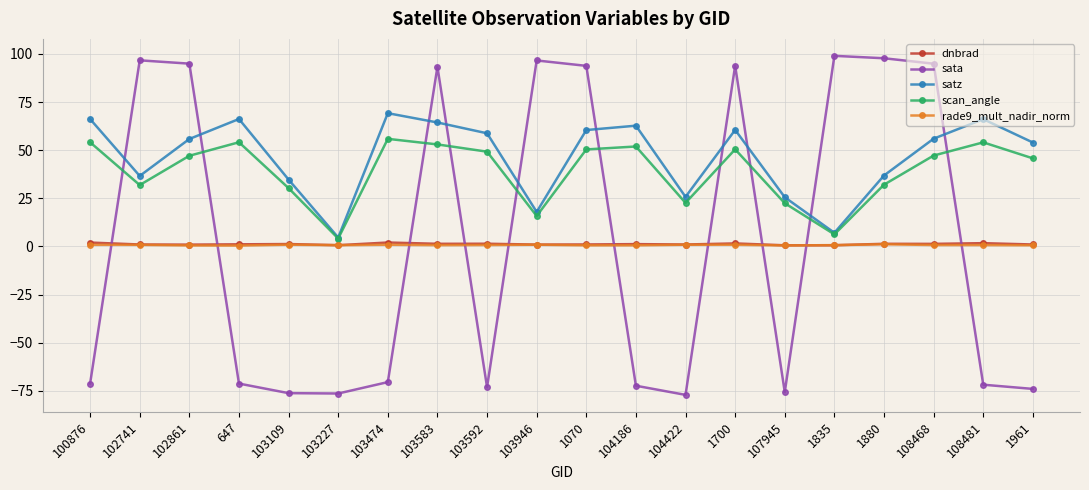

What is the greatest value displayed?

99.0